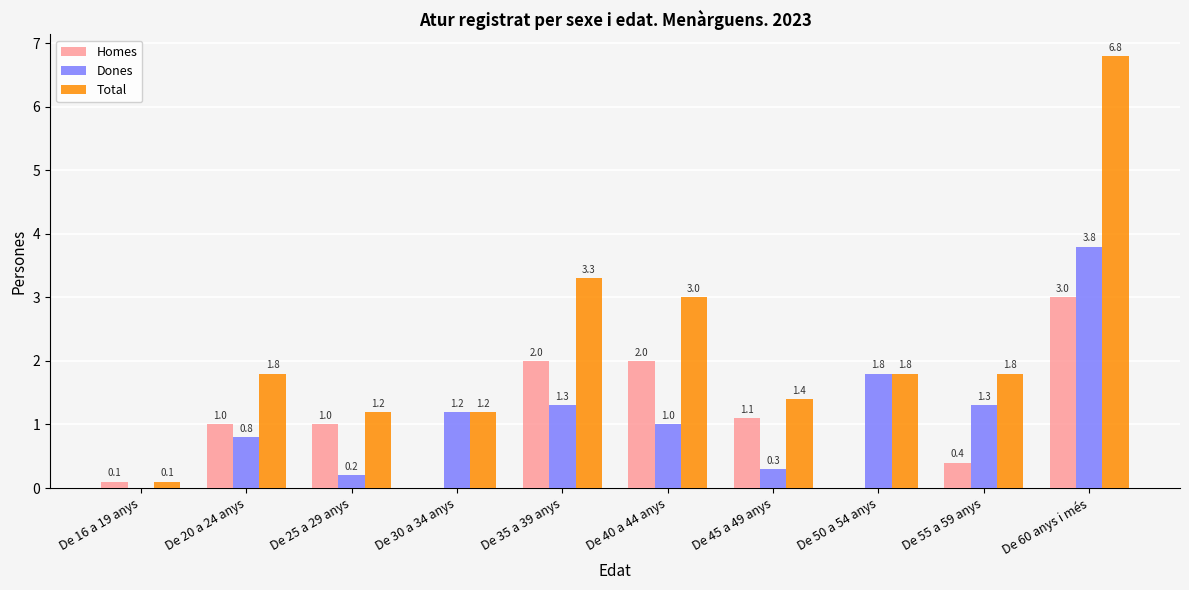

How many categories are shown in the chart?

10